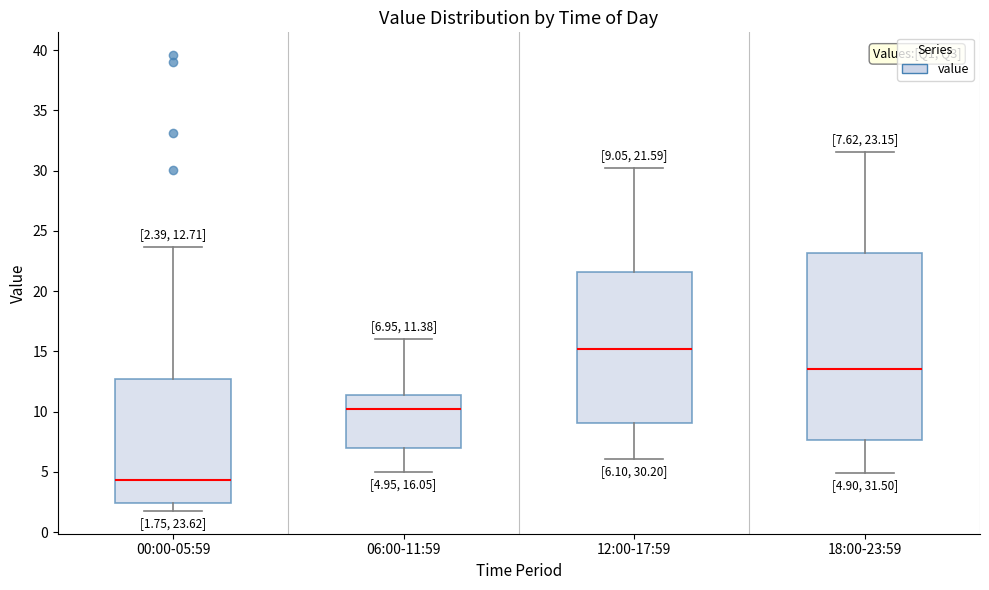

Comparing the boxes themselves (not the whiskers), which one is the tallest?

18:00-23:59